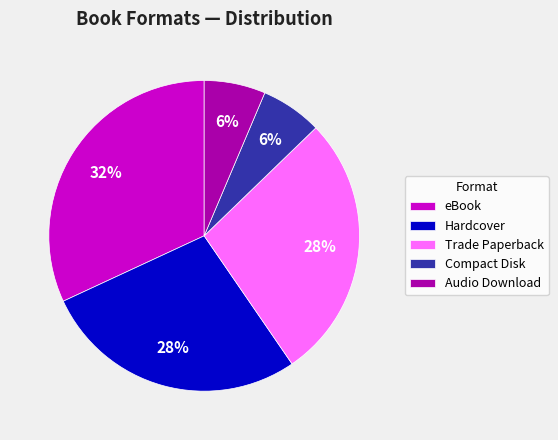

To the nearest percent, what percentage of the pie is Hardcover?

28%